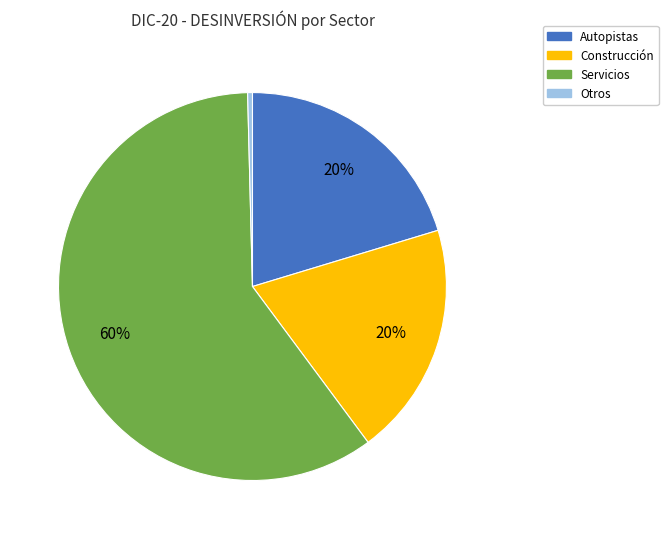

Is there any slice that represents more than half of the pie?

Yes